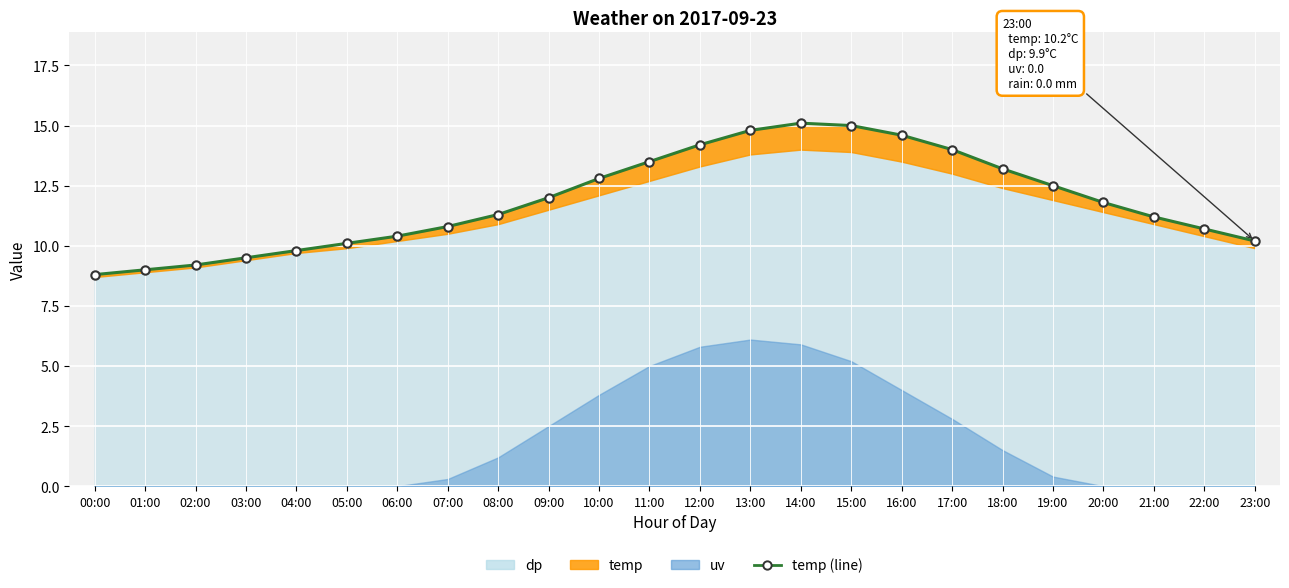

What is the label of the 11th point from the right?

13:00